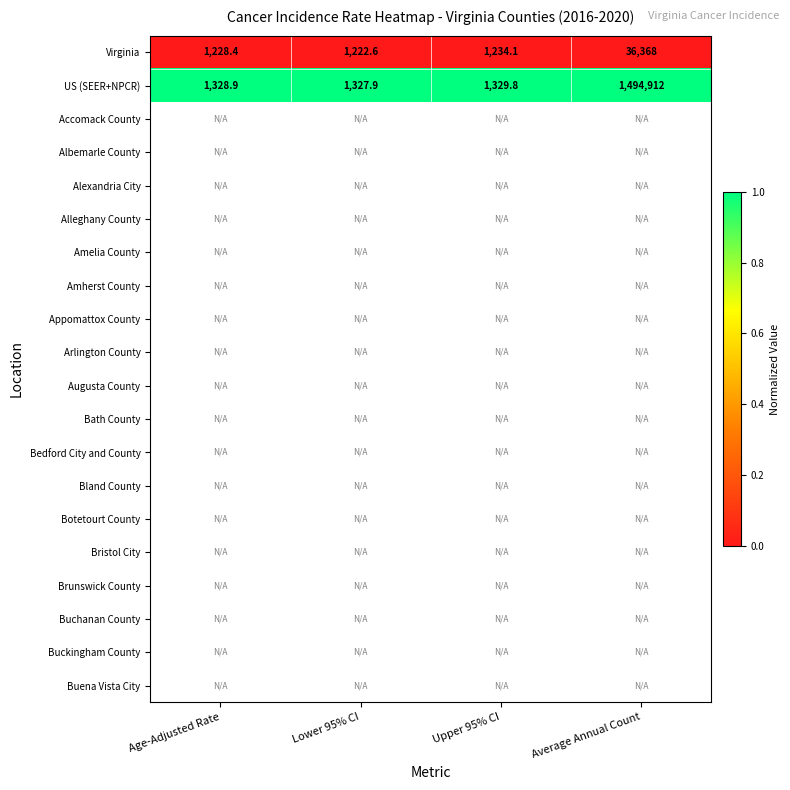

The US (SEER+NPCR) series shows 1329.8 at Upper 95% CI. True or false?

True